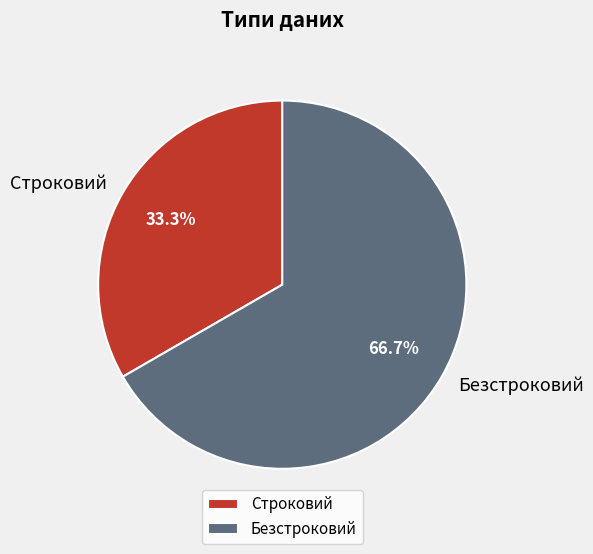

How many slices are in this pie chart?

2